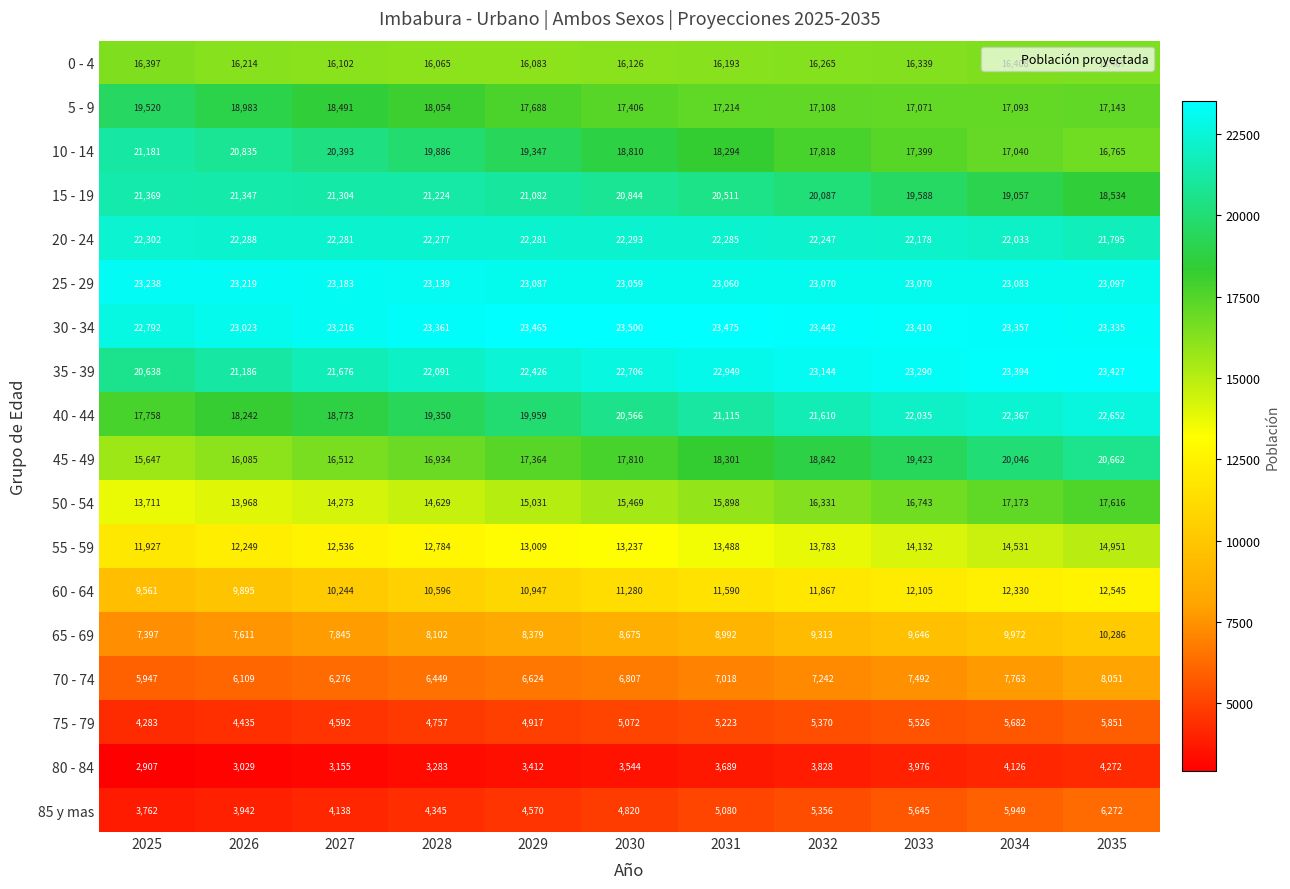

What is the difference between the maximum and minimum values in the 5 - 9 series?

2449